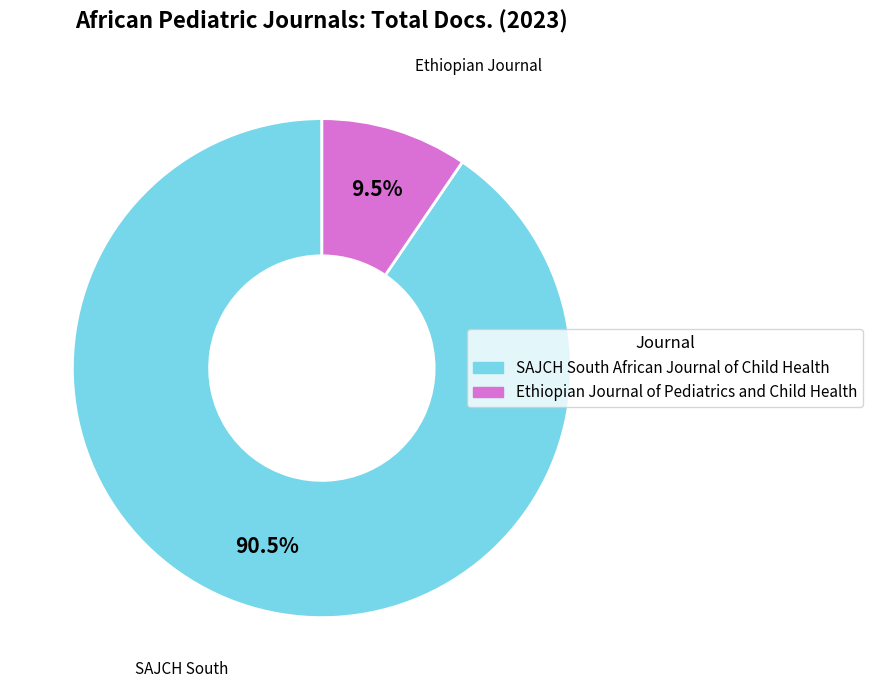

Is there any slice that represents more than half of the pie?

Yes